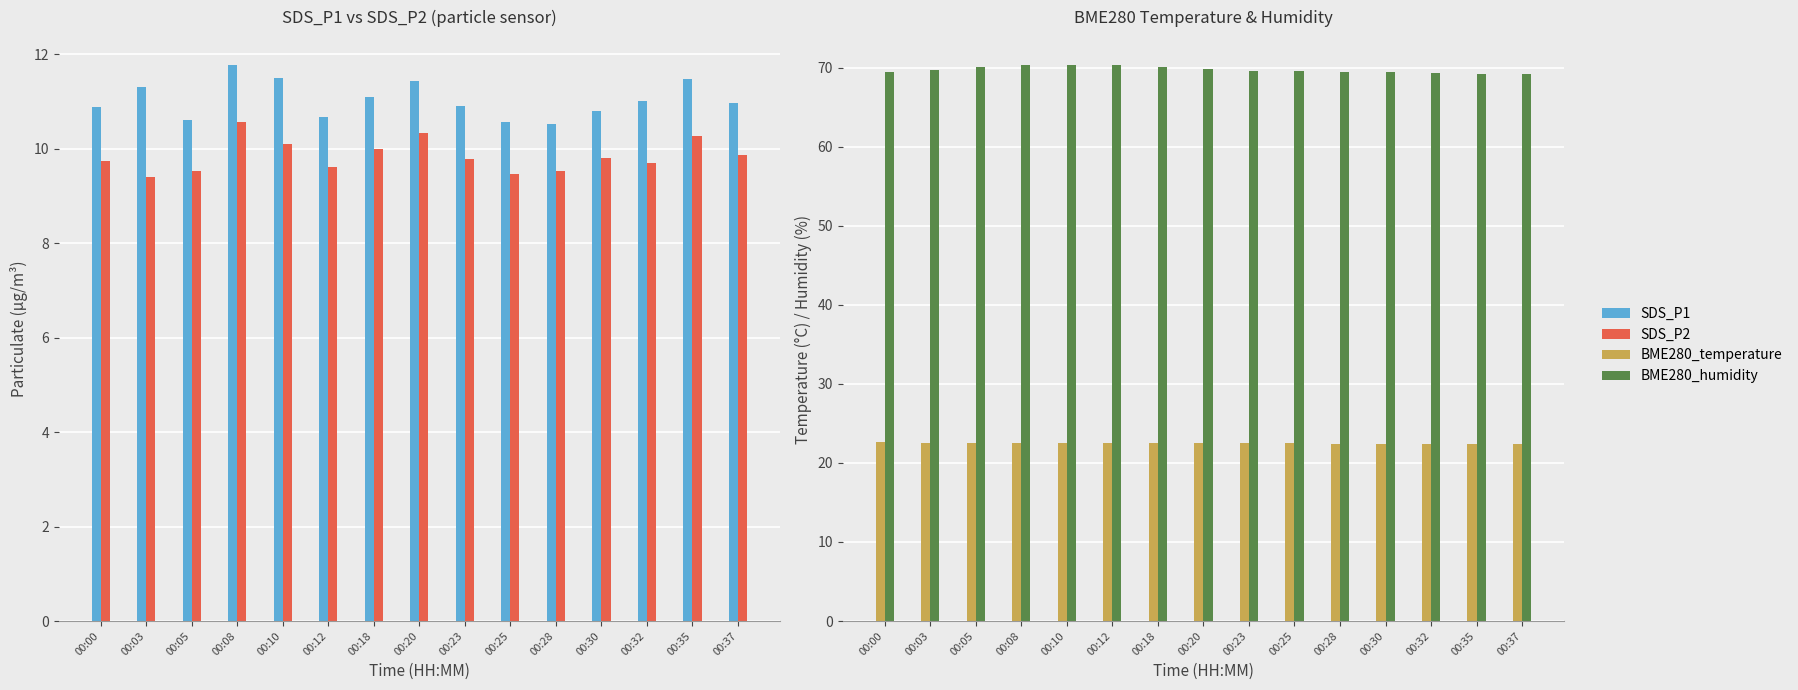

What is the difference between the second highest and minimum values in the SDS_P1 series?

1.0